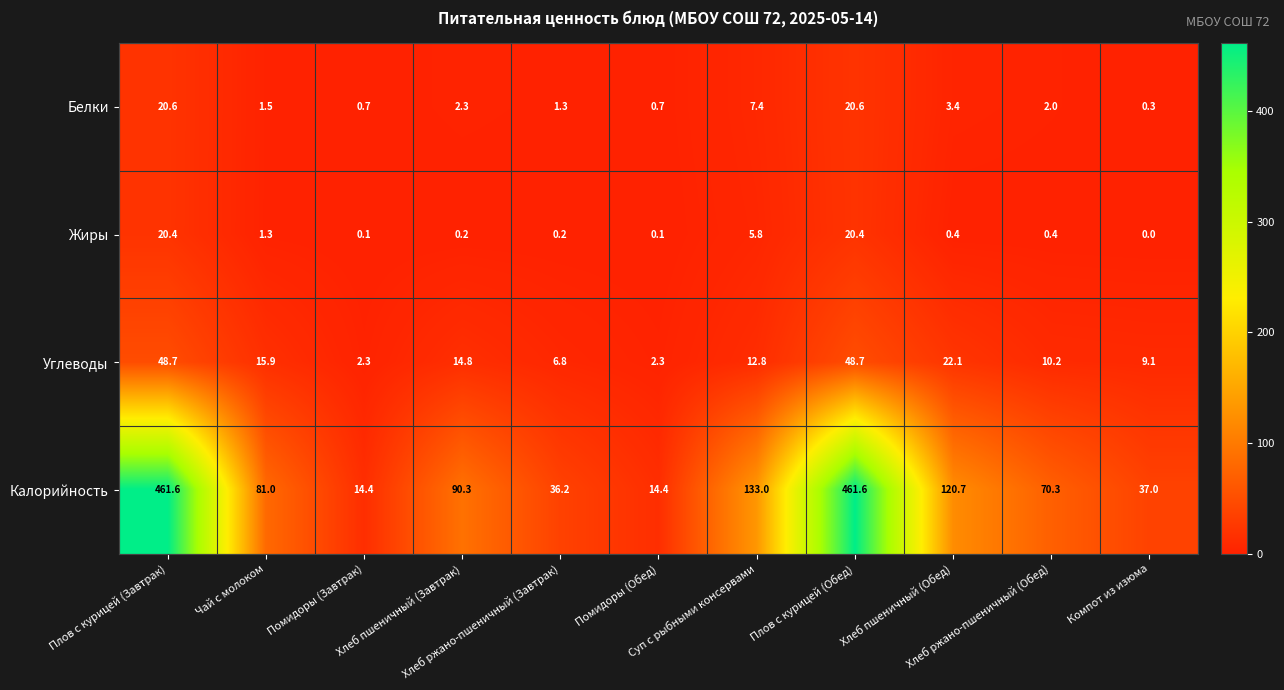

Which series has the largest total across all categories?

Калорийность